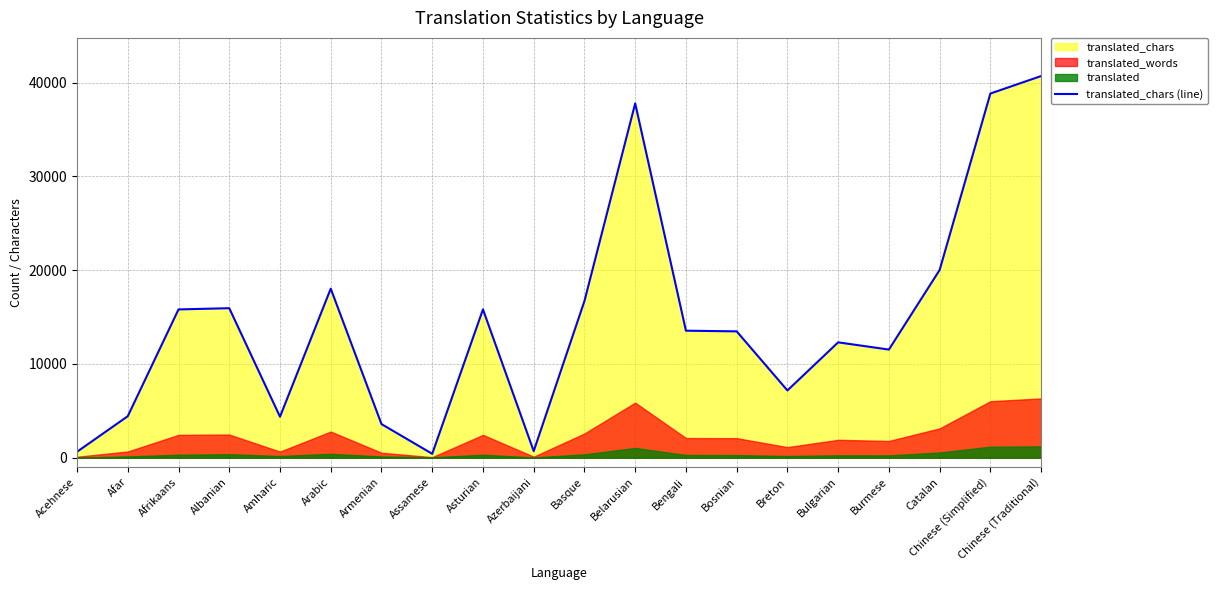

What is the label of the 4th point from the left?

Albanian